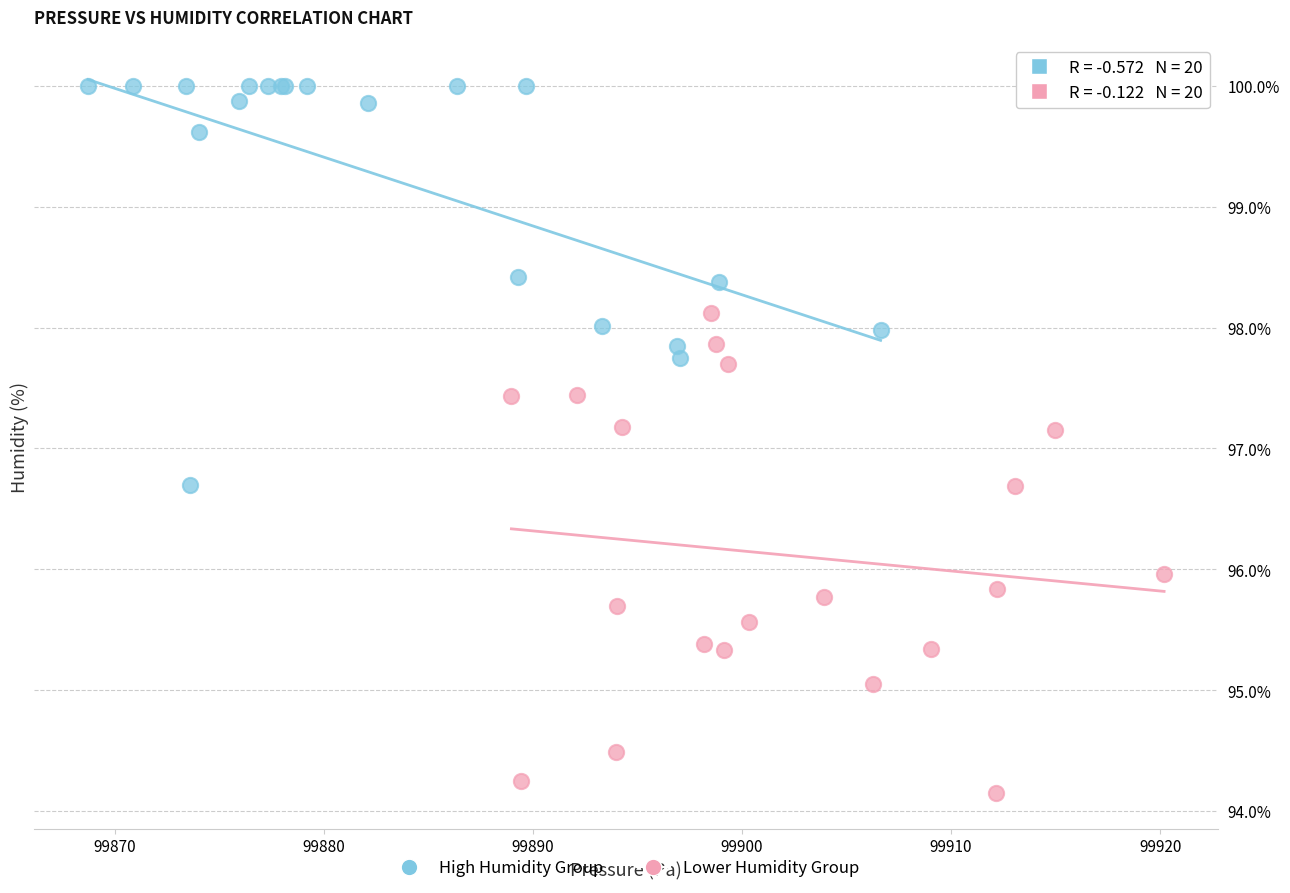

What are all the series names shown in the legend?

High Humidity Group, Lower Humidity Group